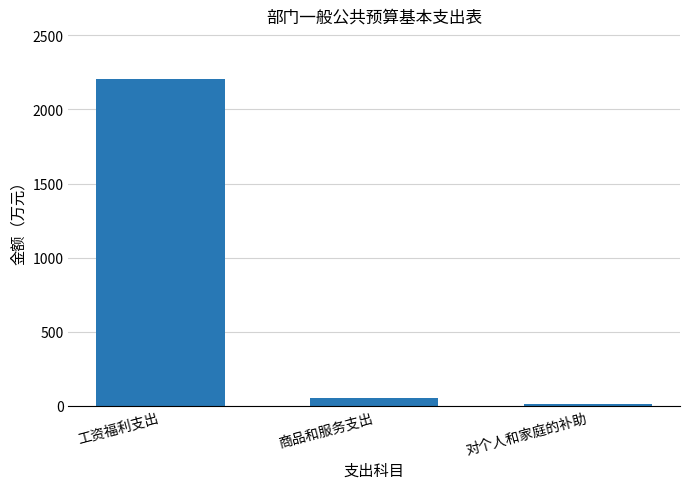

Reading left to right, what are all the values shown in this chart?

2203.4	51.1	13.6